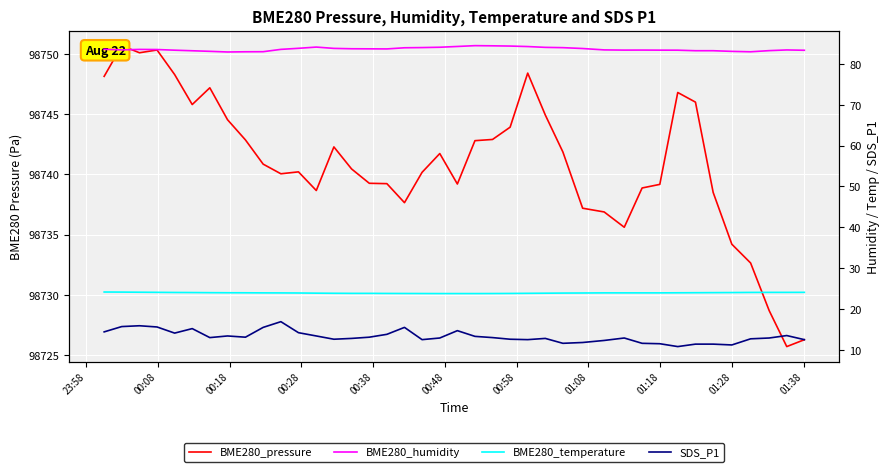

Which series has the largest range (max minus min)?

BME280_pressure